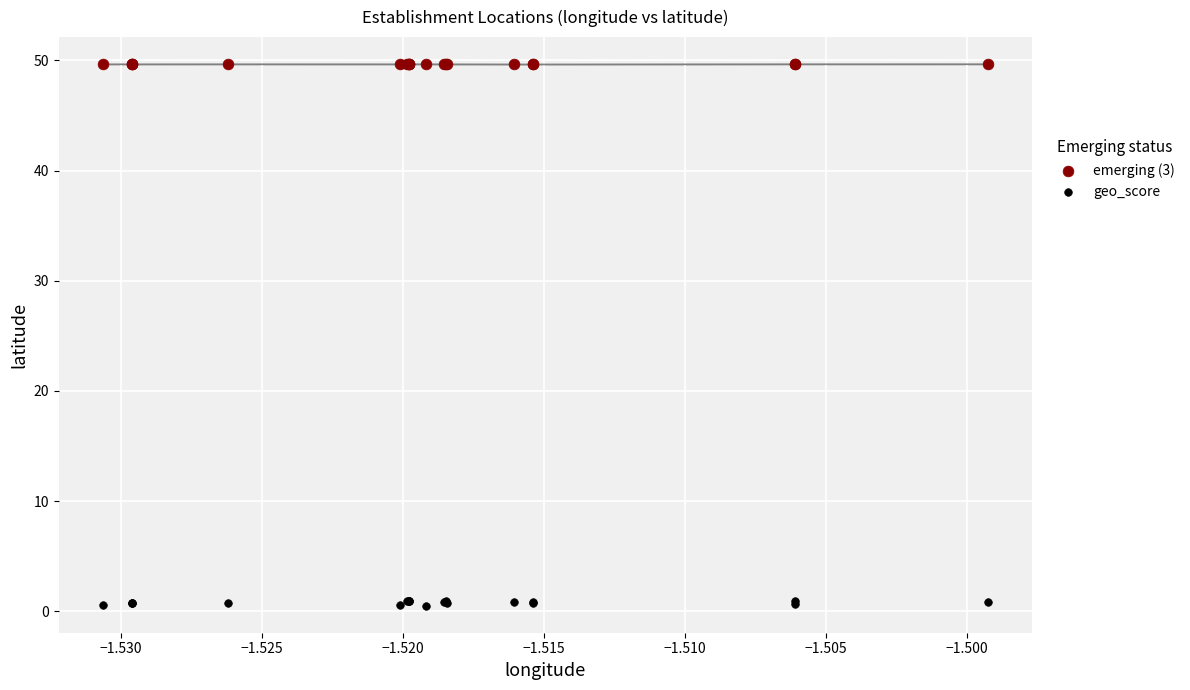

Which series has the widest spread of Y values?

geo_score